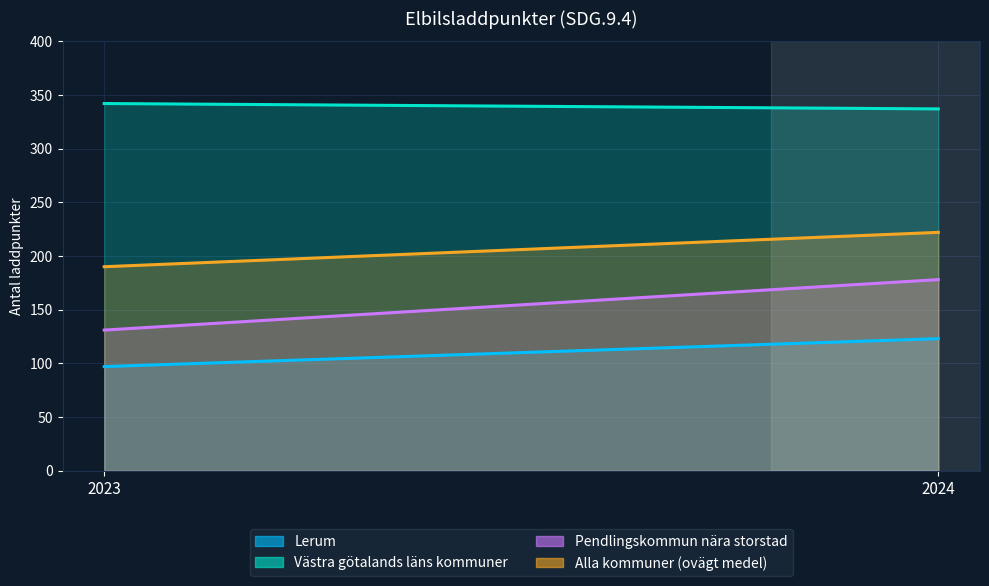

How many lines are shown in the chart?

4